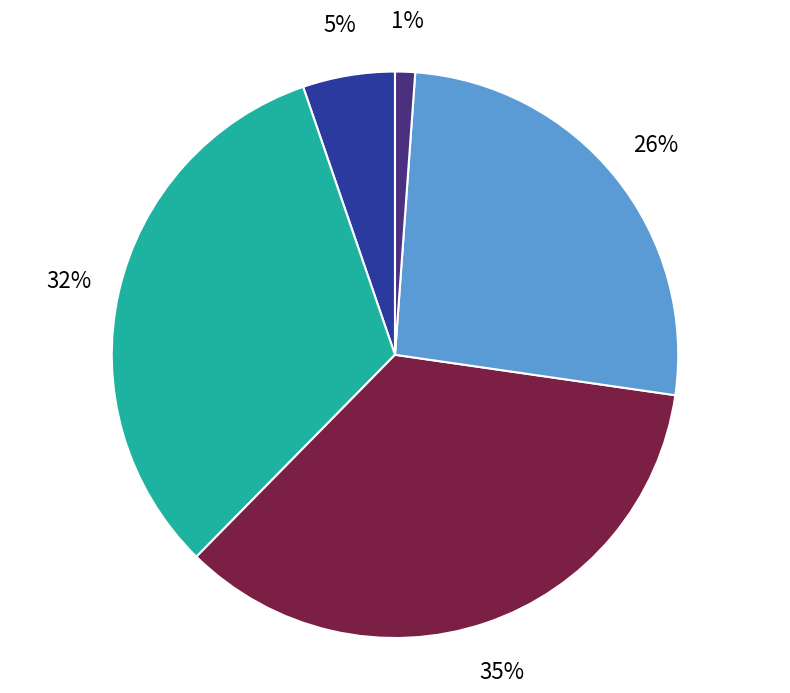

Is there any slice that represents more than half of the pie?

No